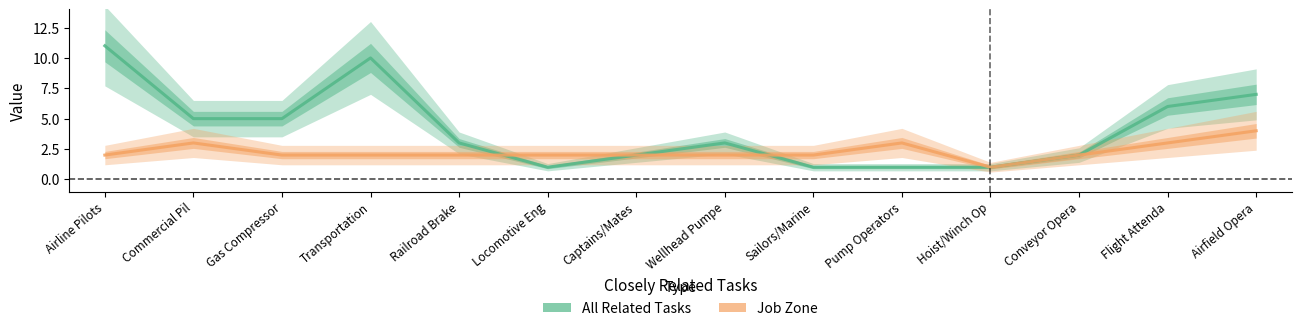

What is the difference between the maximum and minimum values in the Job Zone series?

3